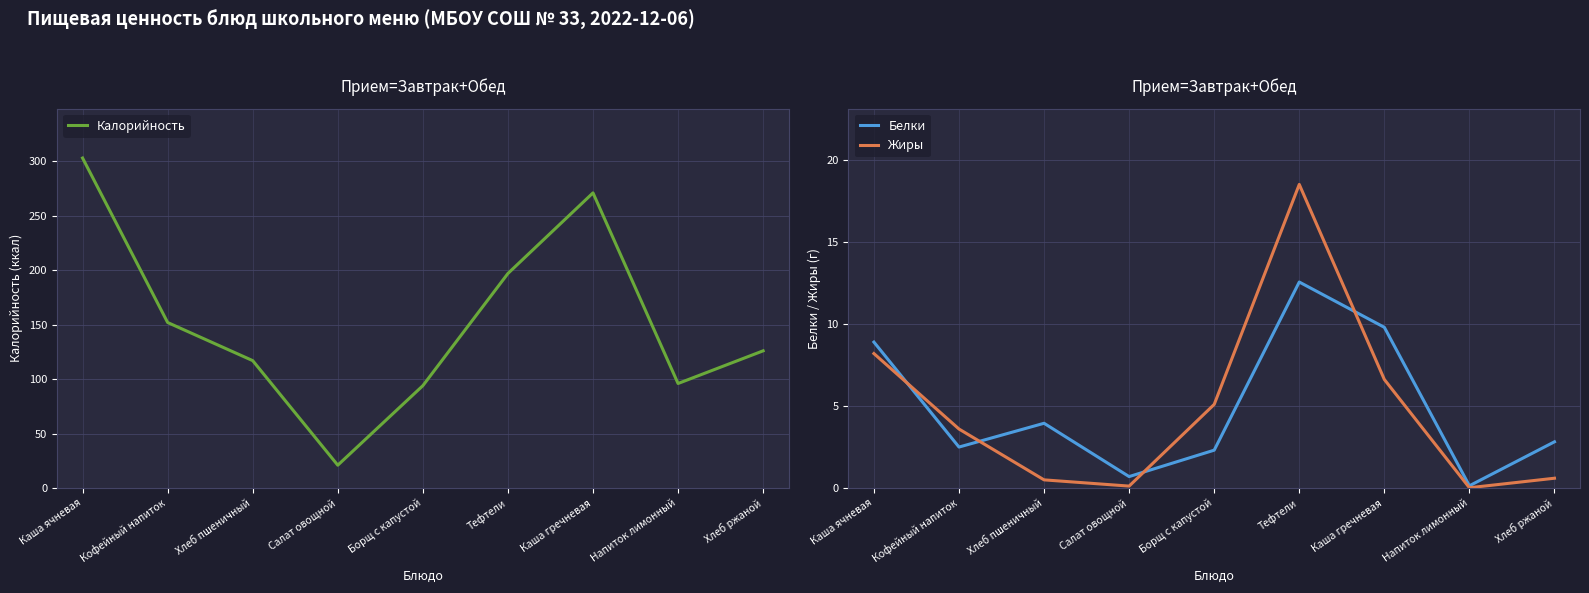

What are all the series names shown in the legend?

Калорийность, Белки, Жиры